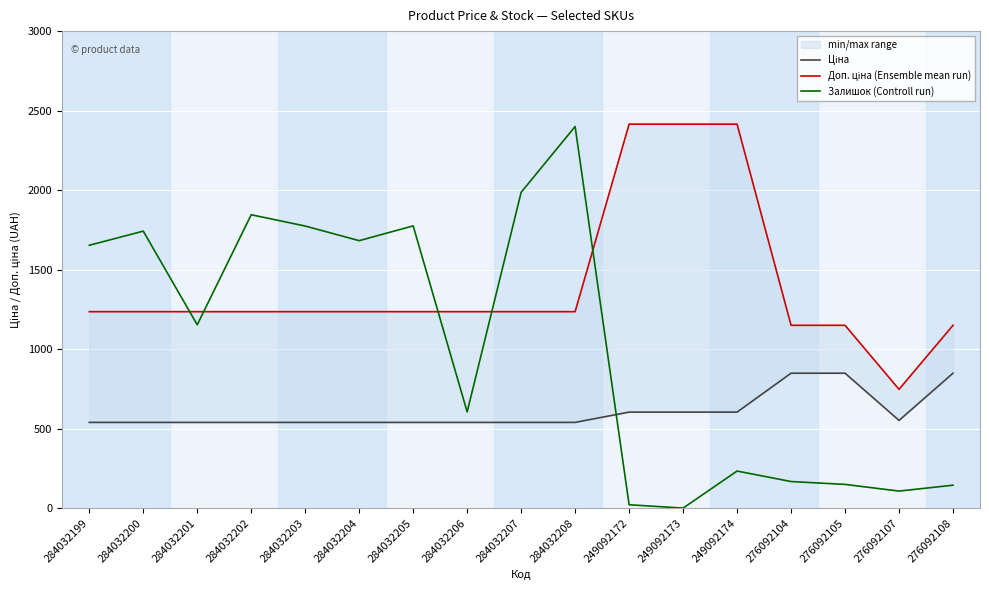

At which category does Залишок (Controll run) reach its first local peak?

284032200